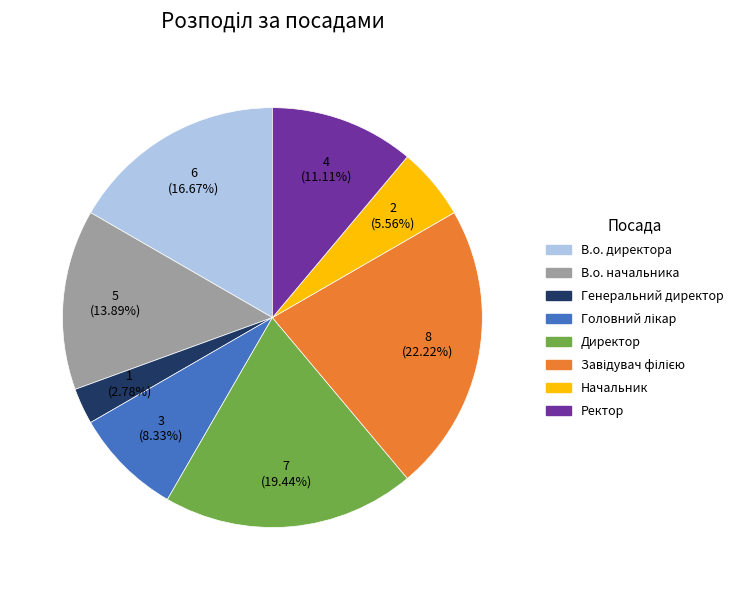

The Ректор slice represents 1% of the pie. True or false?

False